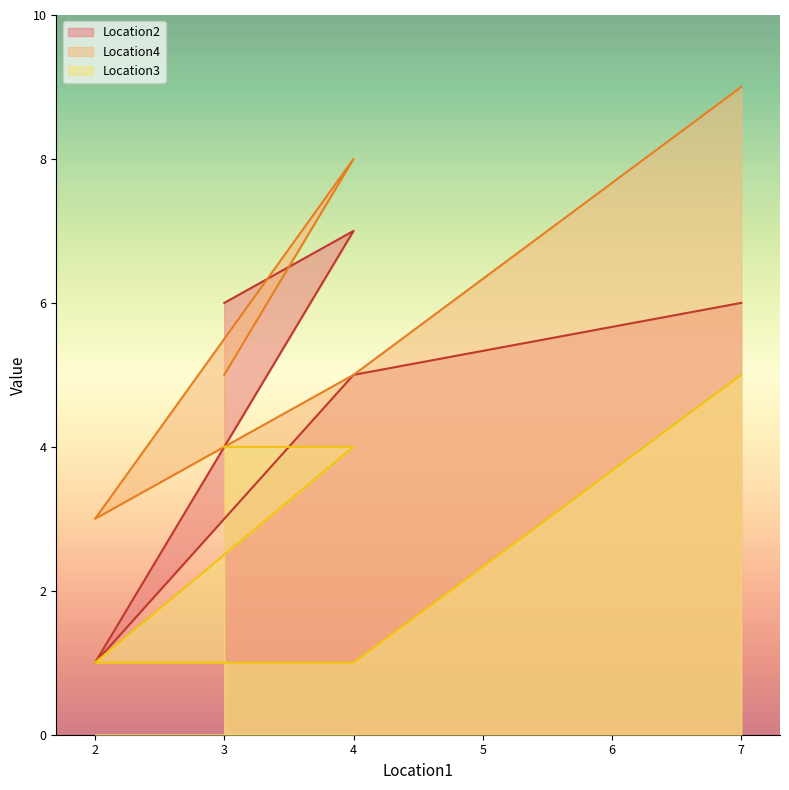

Reading left to right, extract all data points from this chart.

Location2: 6	7	1	5	6
Location4: 5	8	3	5	9
Location3: 4	4	1	1	5